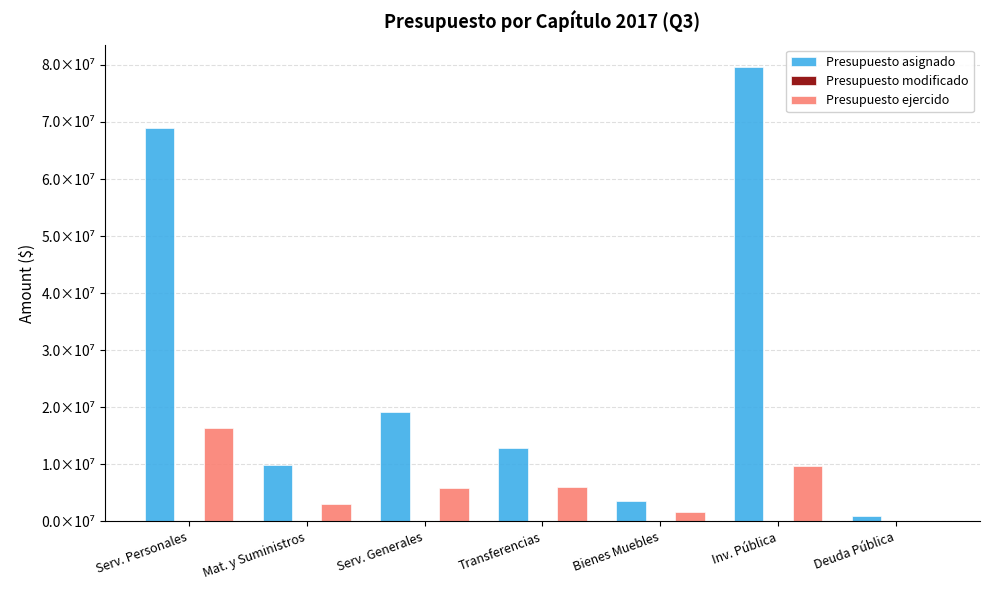

What is the total value across all series at Deuda Pública?

967741.9